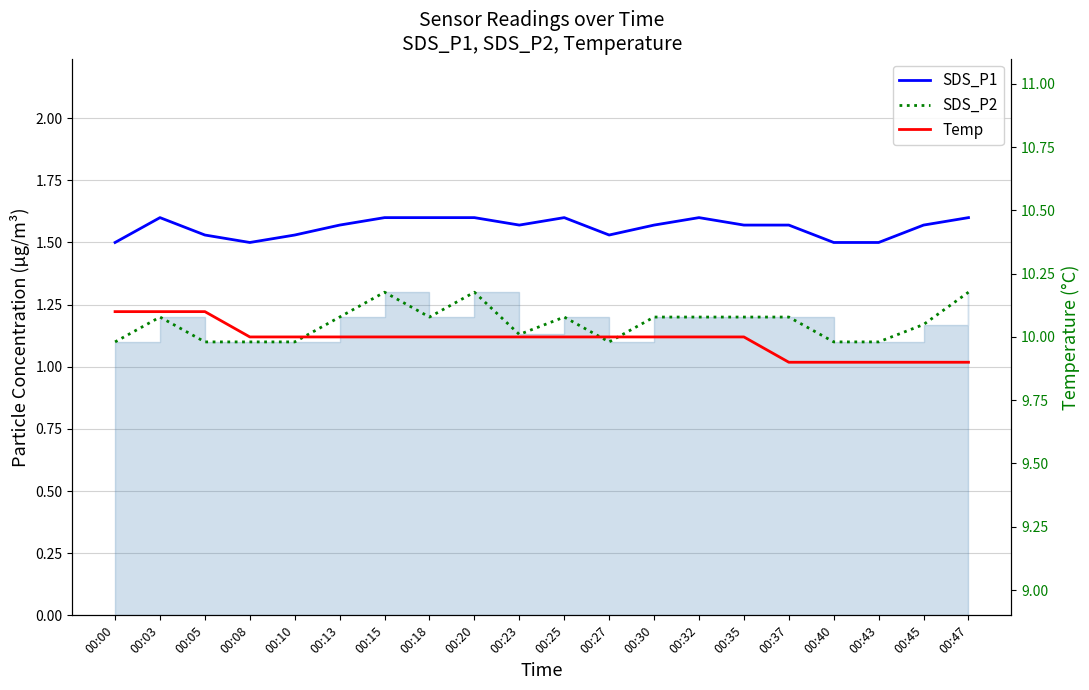

Reading left to right, extract all data points from this chart.

SDS_P1: 00:00=1.5	00:03=1.6	00:05=1.5	00:08=1.5	00:10=1.5	00:13=1.6	00:15=1.6	00:18=1.6	00:20=1.6	00:23=1.6	00:25=1.6	00:27=1.5	00:30=1.6	00:32=1.6	00:35=1.6	00:37=1.6	00:40=1.5	00:43=1.5	00:45=1.6	00:47=1.6
SDS_P2: 00:00=1.1	00:03=1.2	00:05=1.1	00:08=1.1	00:10=1.1	00:13=1.2	00:15=1.3	00:18=1.2	00:20=1.3	00:23=1.1	00:25=1.2	00:27=1.1	00:30=1.2	00:32=1.2	00:35=1.2	00:37=1.2	00:40=1.1	00:43=1.1	00:45=1.2	00:47=1.3
Temp: 00:00=10.1	00:03=10.1	00:05=10.1	00:08=10.0	00:10=10.0	00:13=10.0	00:15=10.0	00:18=10.0	00:20=10.0	00:23=10.0	00:25=10.0	00:27=10.0	00:30=10.0	00:32=10.0	00:35=10.0	00:37=9.9	00:40=9.9	00:43=9.9	00:45=9.9	00:47=9.9